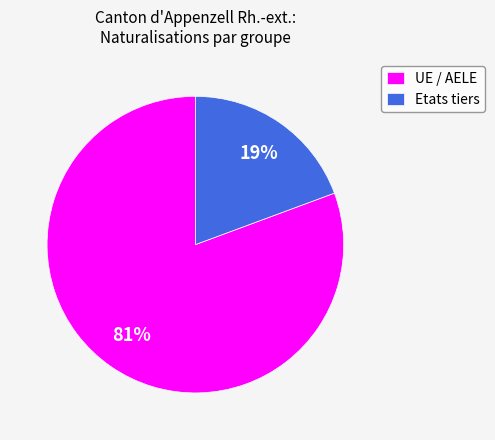

Rank the categories by value from lowest to highest.

Etats tiers, UE / AELE